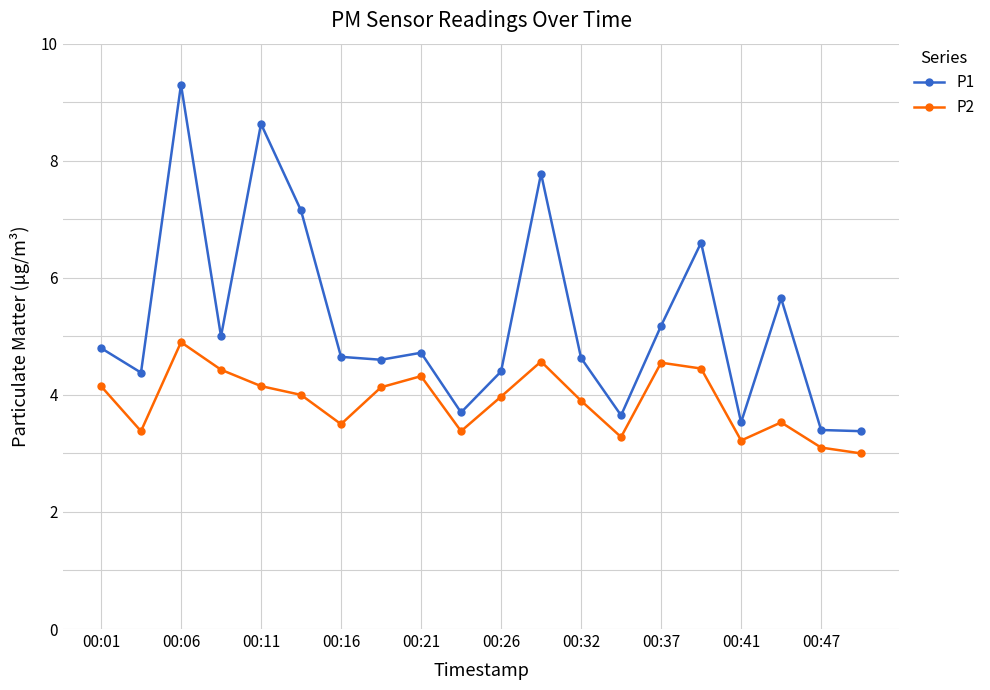

True or false: P1 and P2 intersect in this chart.

False